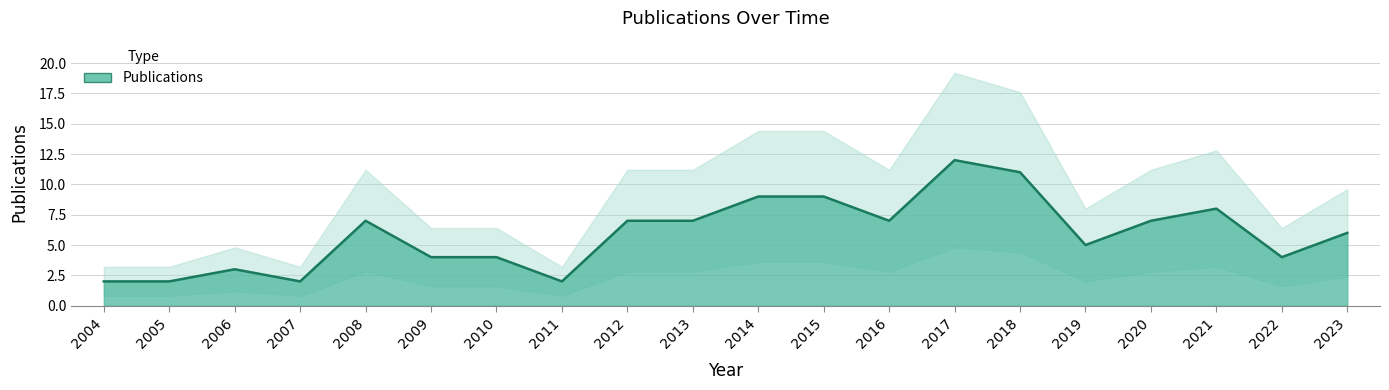

How many values exceed 7?

5